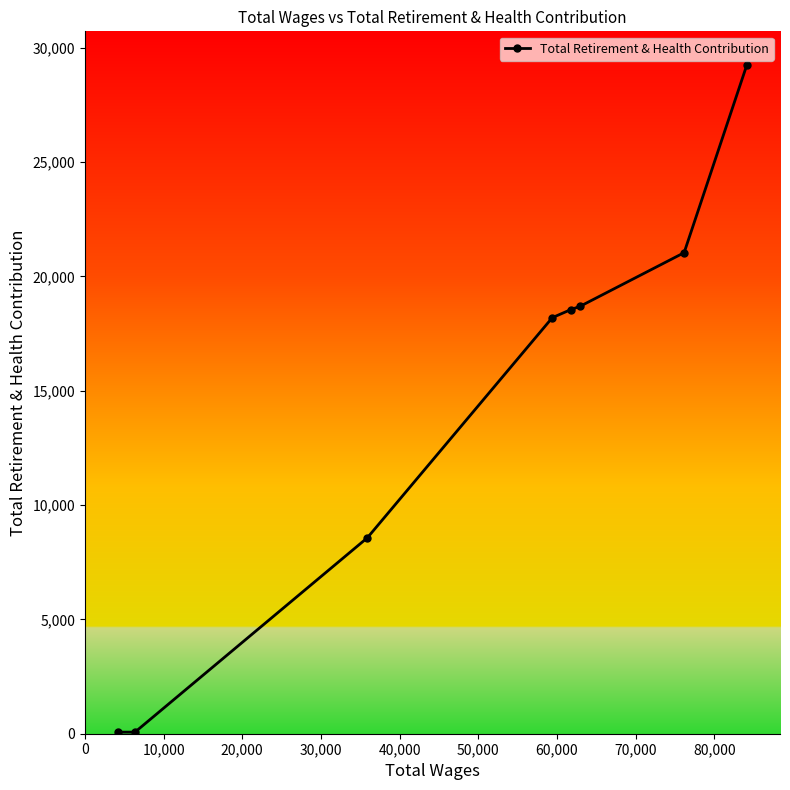

What is the maximum value shown in the chart?

29259